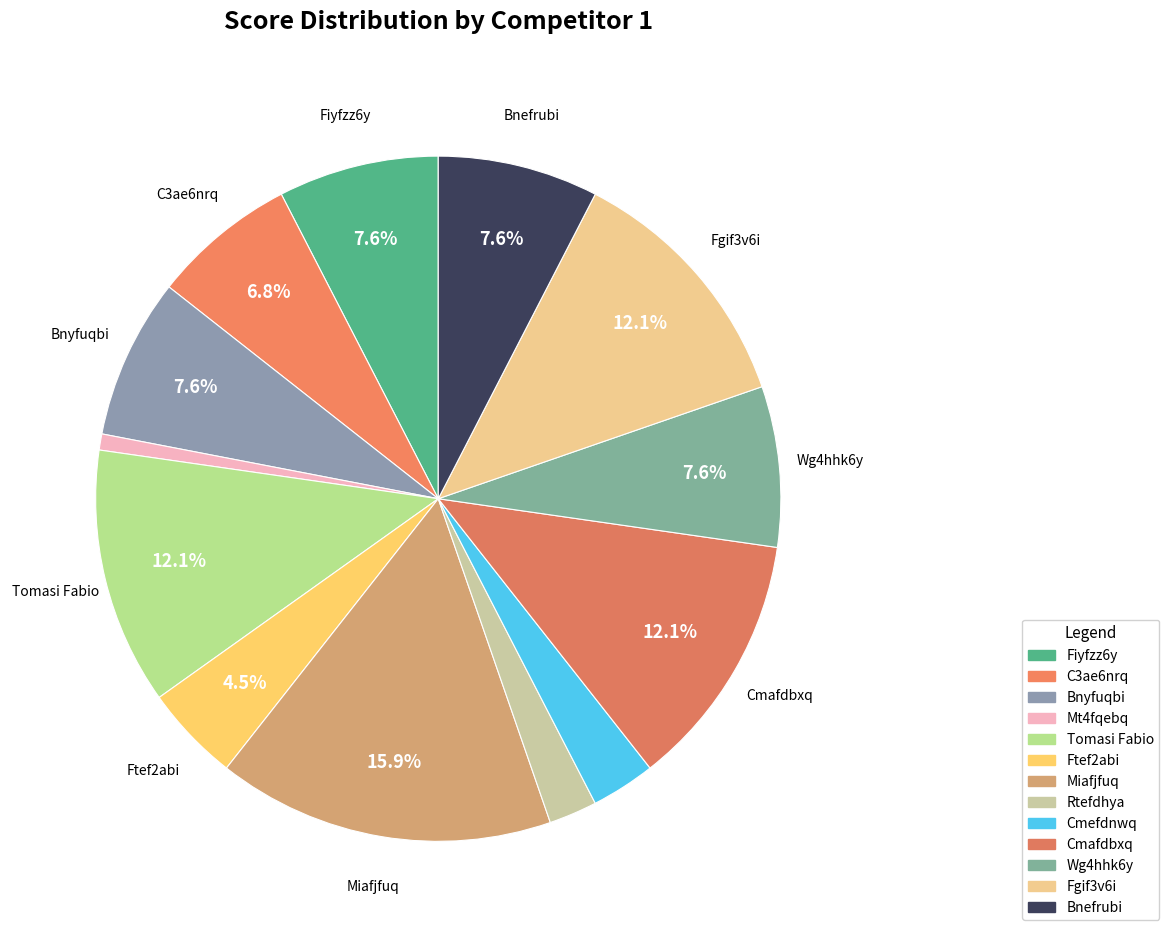

Is there a majority slice in this chart?

No